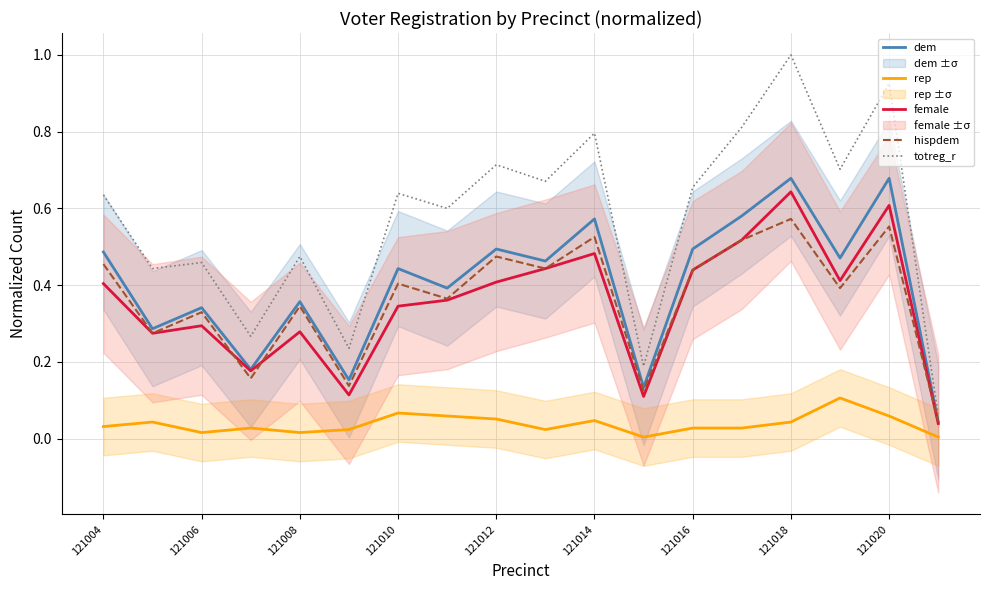

True or false: rep and totreg_r intersect in this chart.

False